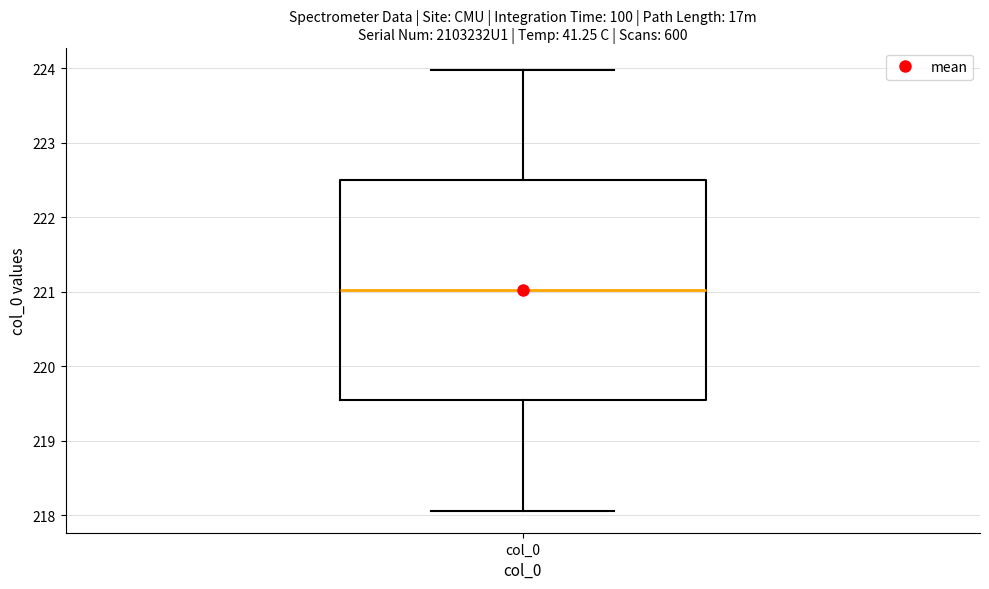

Read this box plot against the y-axis: the position of the median line, the range covered by the box, and the ends of both whiskers. The values are not printed on the chart, so give them approximately, as read against the axis.

median 221.0, box 219.5 to 222.5, whiskers 218.1 to 224.0